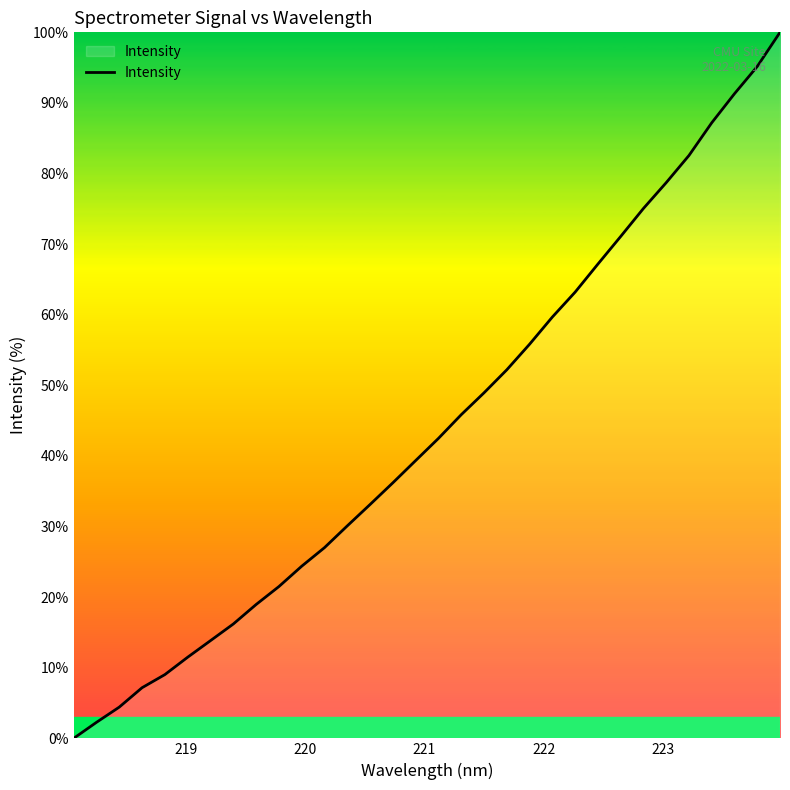

What is the maximum value shown in the chart?

100.0